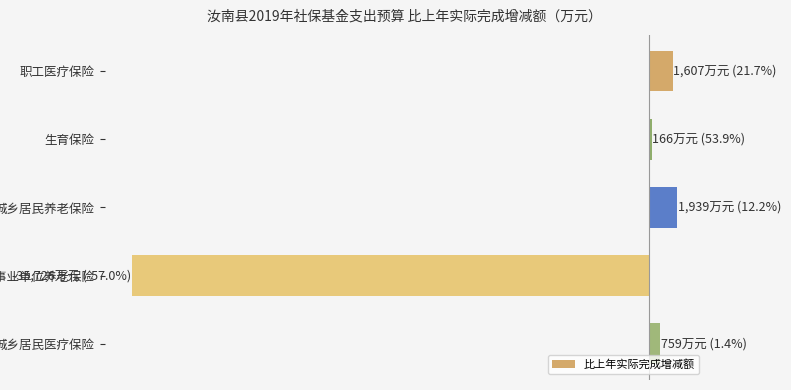

What is the difference between the maximum and minimum values?

37665